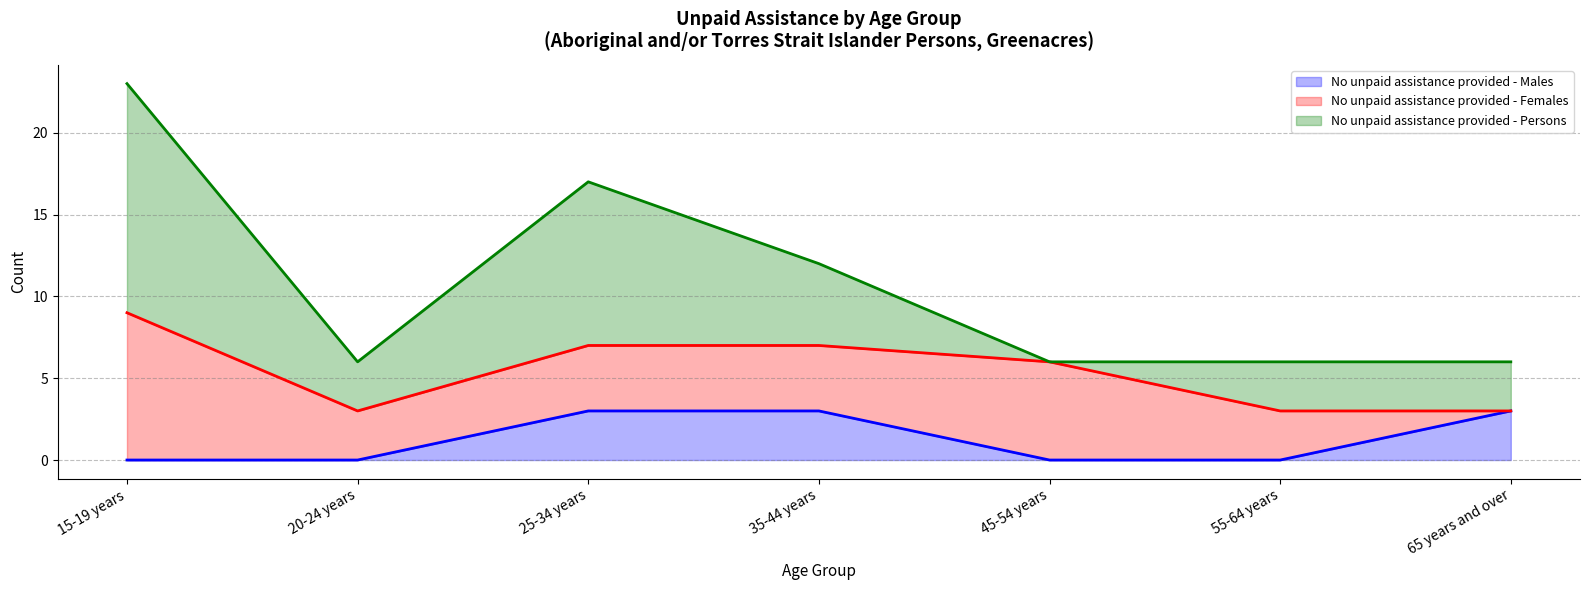

Count the number of data series in this chart.

3